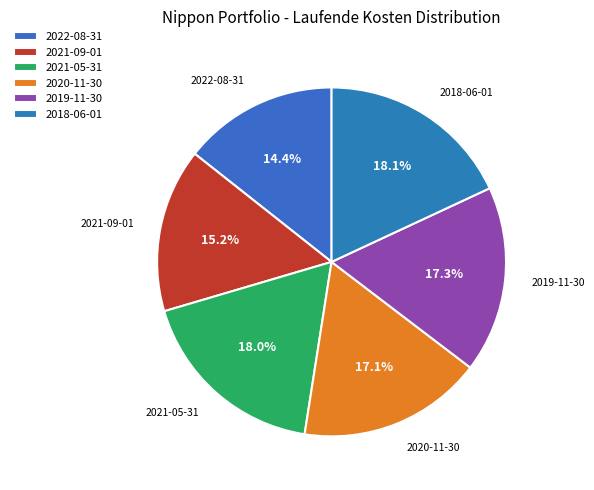

Approximately how many times larger is the value at 2022-08-31 compared to 2021-09-01?

0.9